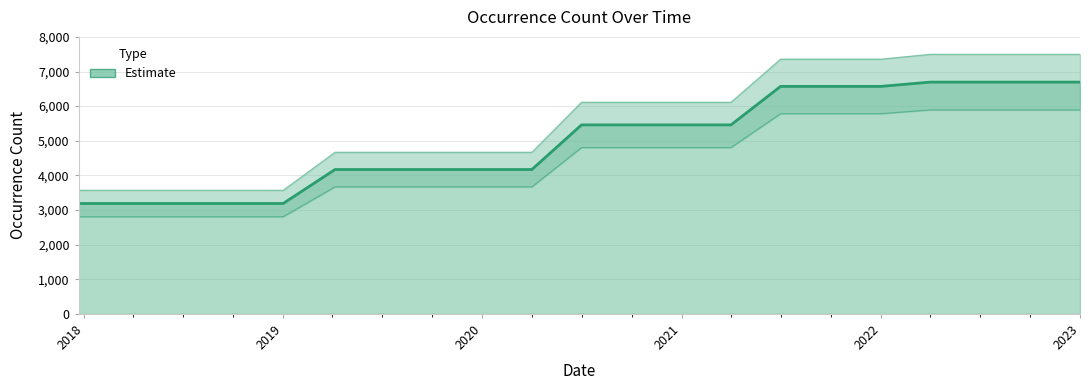

Approximately how many times larger is the value at 2019-01-01 compared to 2022-07-01?

0.5